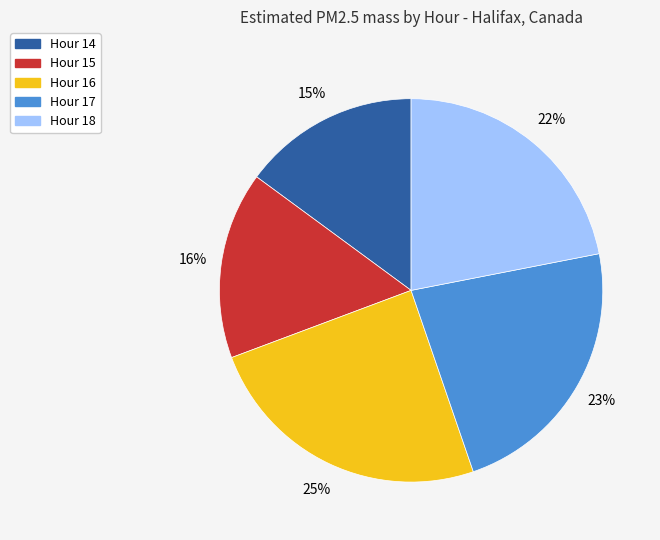

What is the smallest slice in the pie chart?

Hour 14